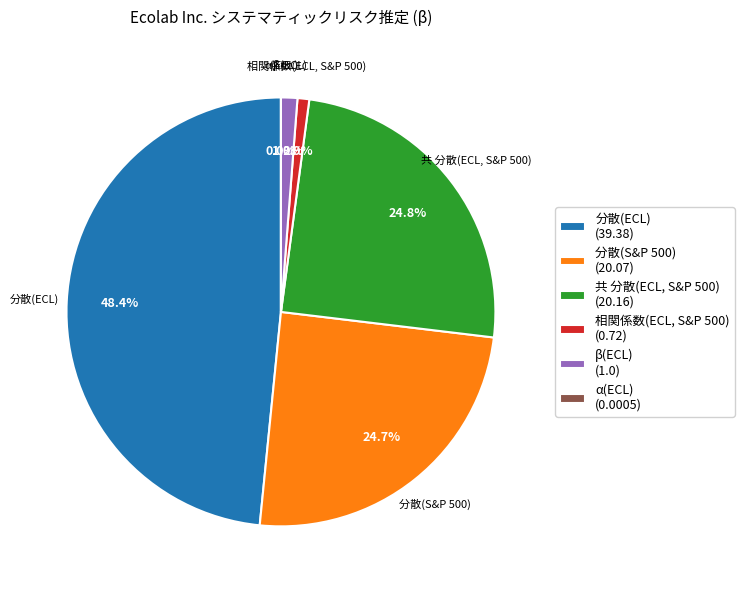

Is it true that 分散(ECL) is 48% of the pie?

True